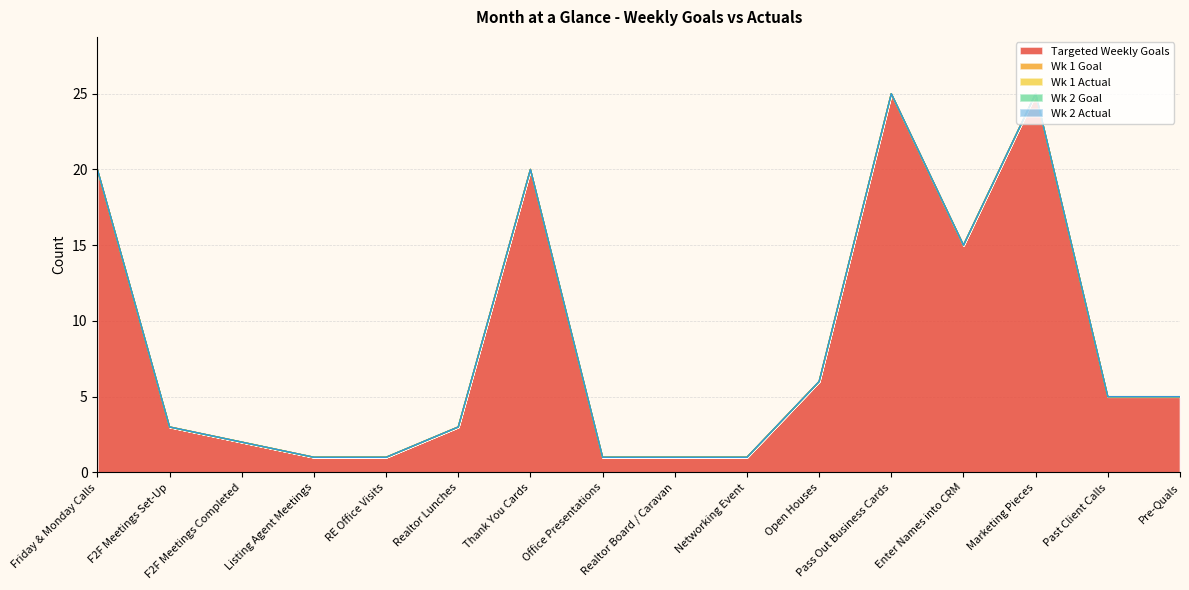

Which category has the highest value across all series?

Pass Out Business Cards